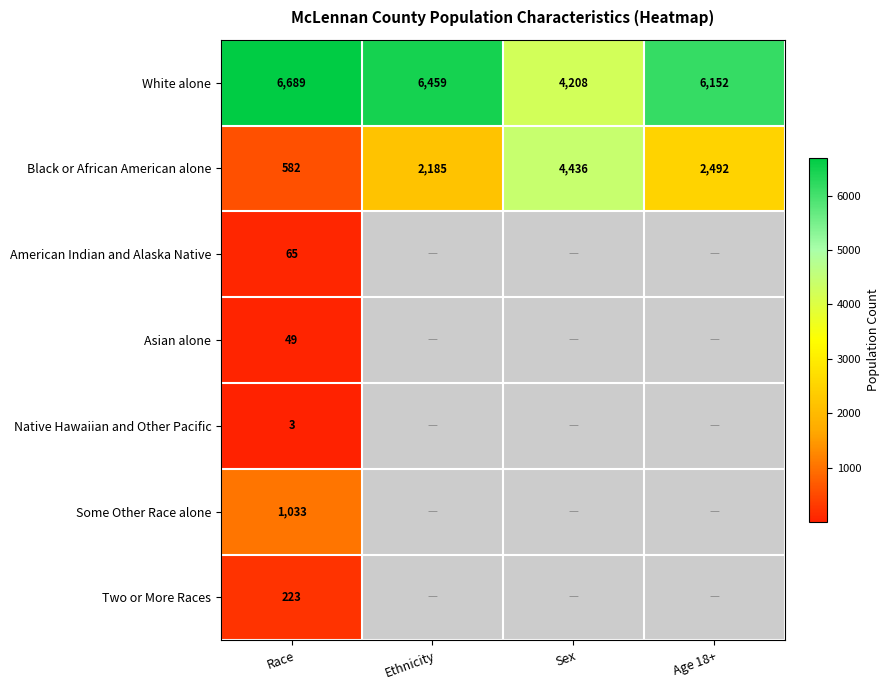

What is the difference between the highest and lowest values at Race?

6686